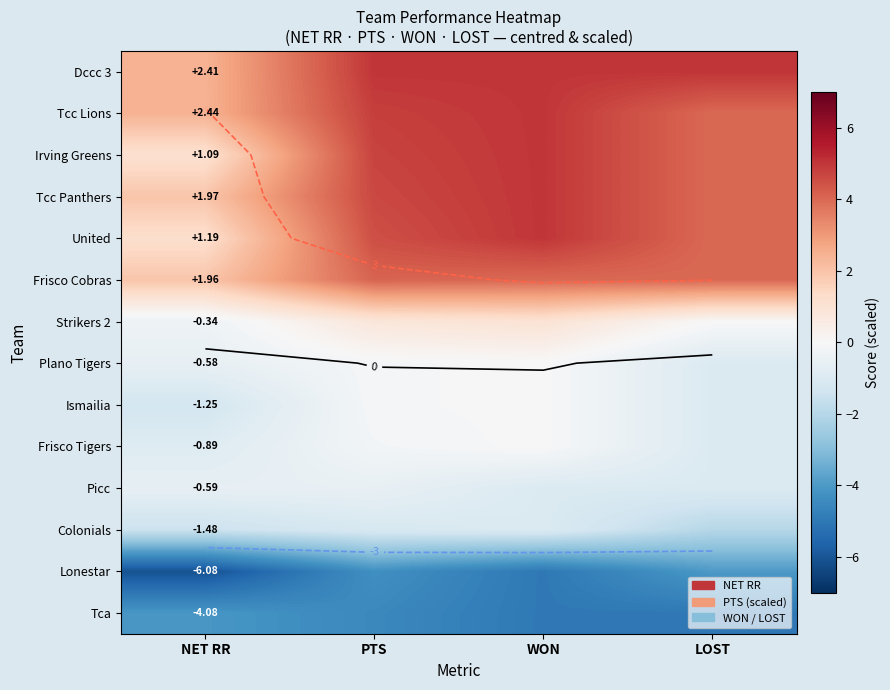

The Tcc Panthers series shows 1.1 at WON. True or false?

False